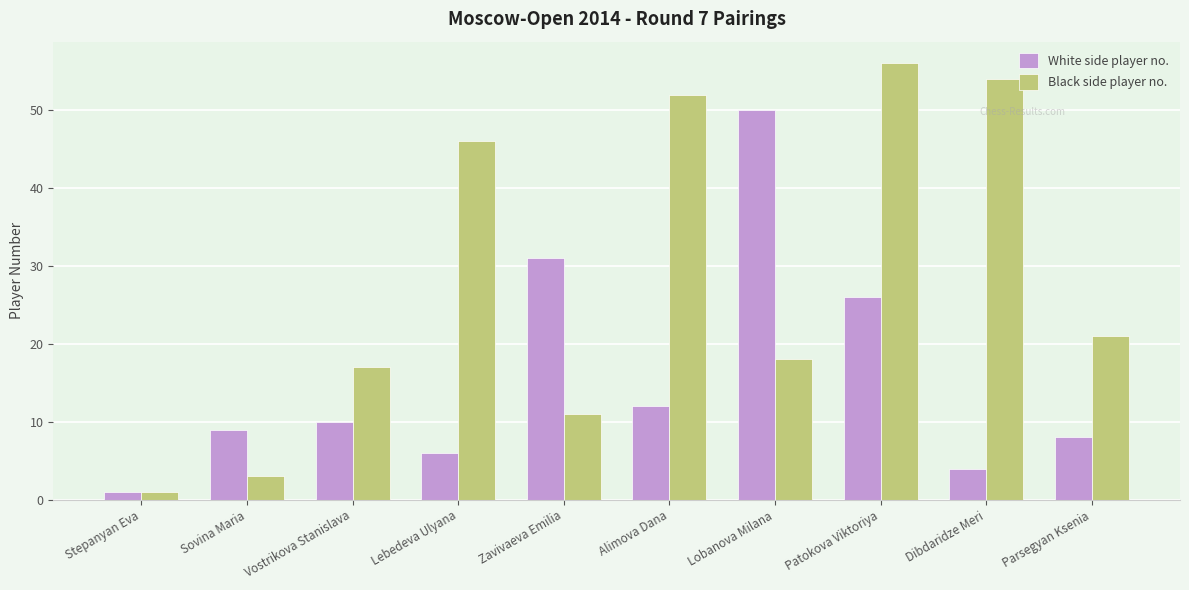

Reading left to right, transcribe all the data shown in this chart.

White side player no.: Stepanyan Eva=1	Sovina Maria=9	Vostrikova Stanislava=10	Lebedeva Ulyana=6	Zavivaeva Emilia=31	Alimova Dana=12	Lobanova Milana=50	Patokova Viktoriya=26	Dibdaridze Meri=4	Parsegyan Ksenia=8
Black side player no.: Stepanyan Eva=1	Sovina Maria=3	Vostrikova Stanislava=17	Lebedeva Ulyana=46	Zavivaeva Emilia=11	Alimova Dana=52	Lobanova Milana=18	Patokova Viktoriya=56	Dibdaridze Meri=54	Parsegyan Ksenia=21